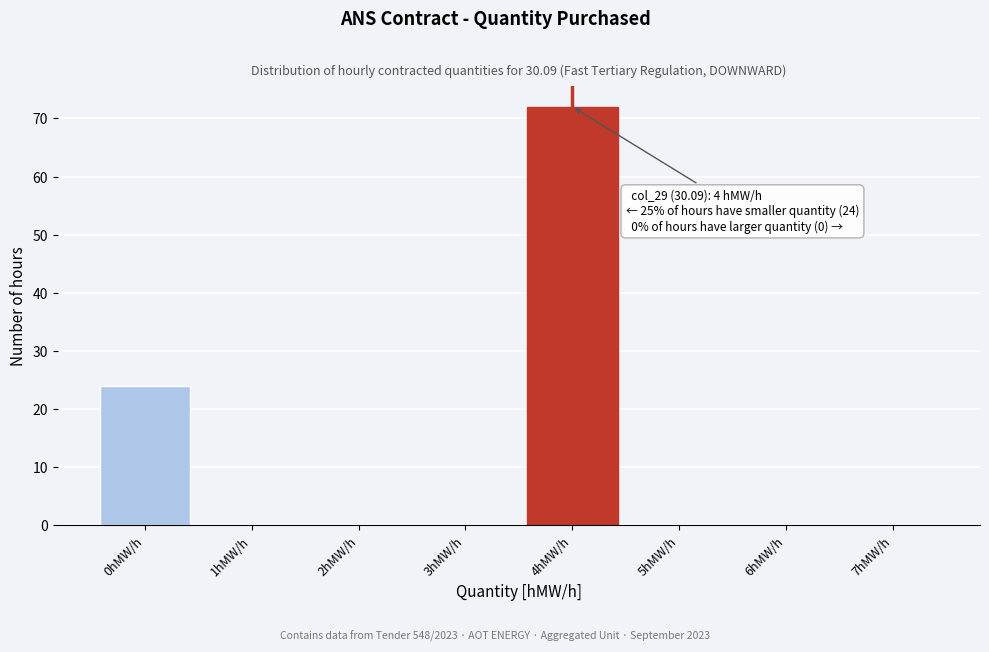

Reading left to right, extract all data points from this chart.

0hMW/h=24	1hMW/h=0	2hMW/h=0	3hMW/h=0	4hMW/h=72	5hMW/h=0	6hMW/h=0	7hMW/h=0